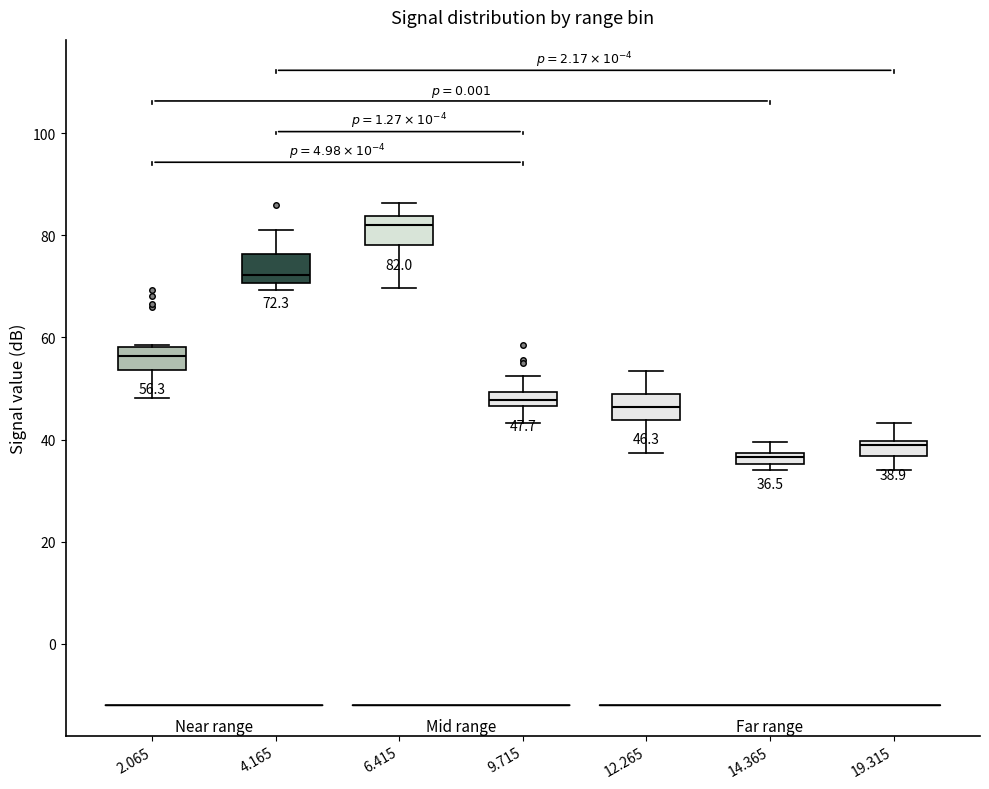

Which box's median line is the highest?

6.415